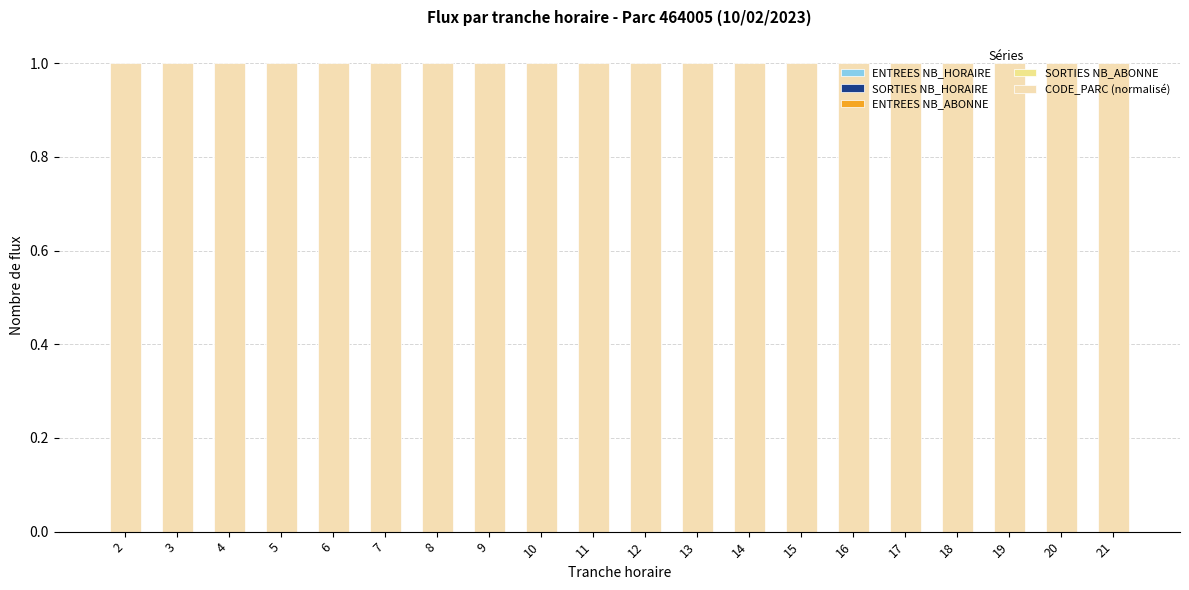

Which series has the largest total across all categories?

CODE_PARC (normalisé)